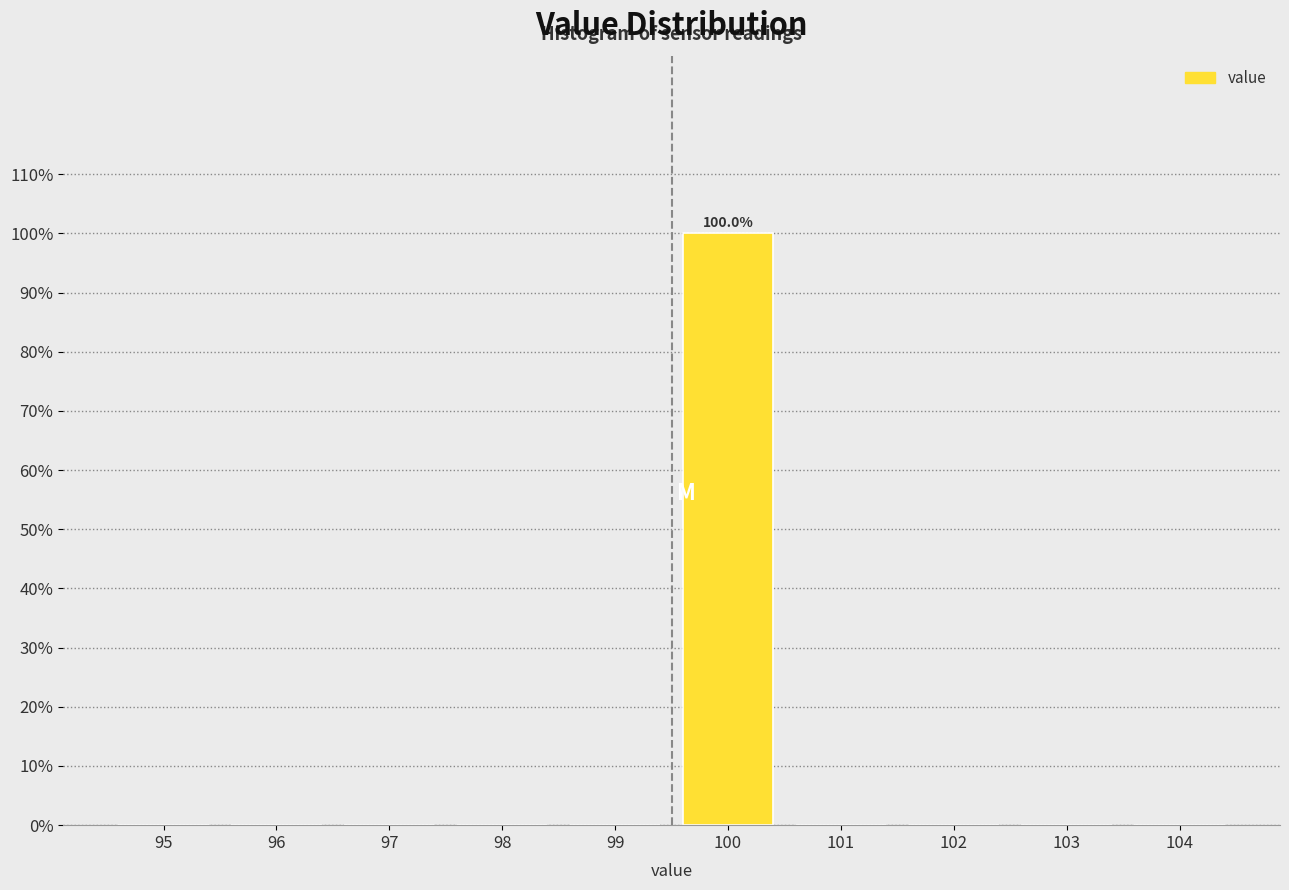

Reading left to right, what are all the values shown in this chart?

95=0	96=0	97=0	98=0	99=0	100=100	101=0	102=0	103=0	104=0